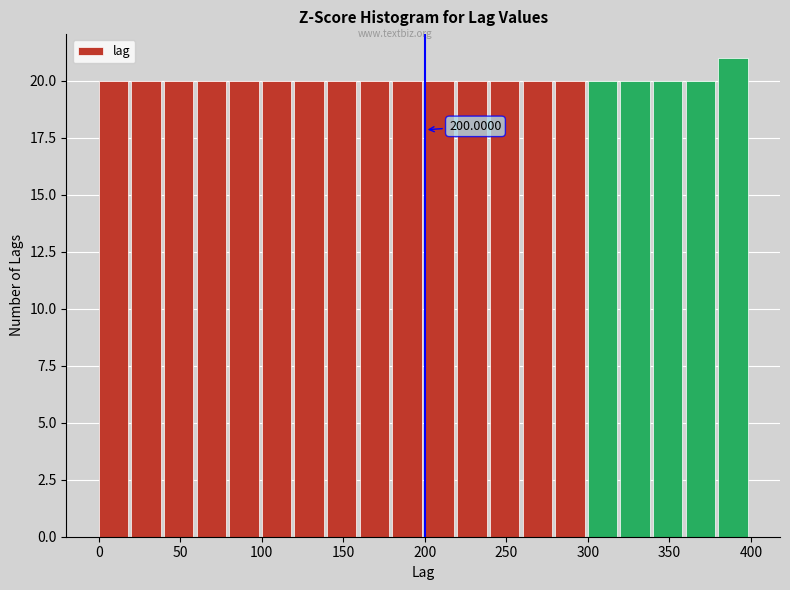

Over which range of the x-axis is the bar tallest?

380 to 400